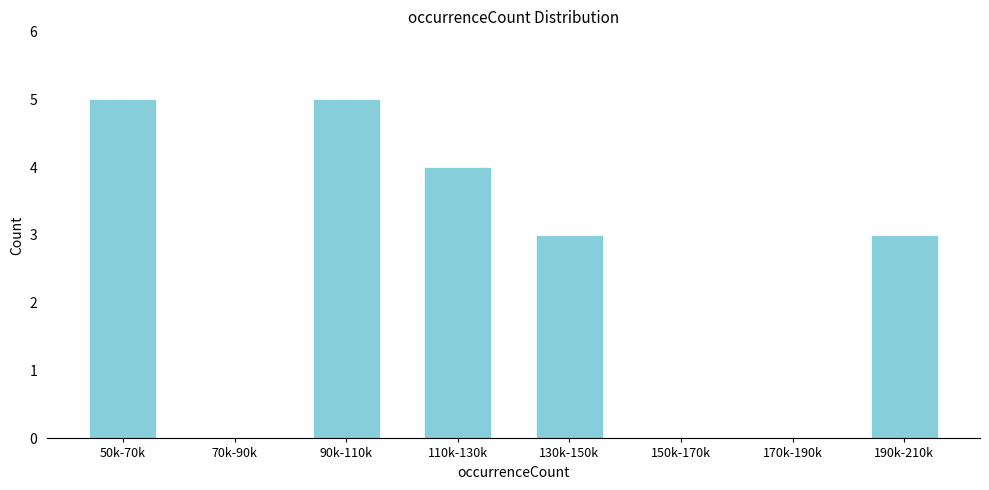

Reading left to right, what are all the values shown in this chart?

50k-70k=5	70k-90k=0	90k-110k=5	110k-130k=4	130k-150k=3	150k-170k=0	170k-190k=0	190k-210k=3